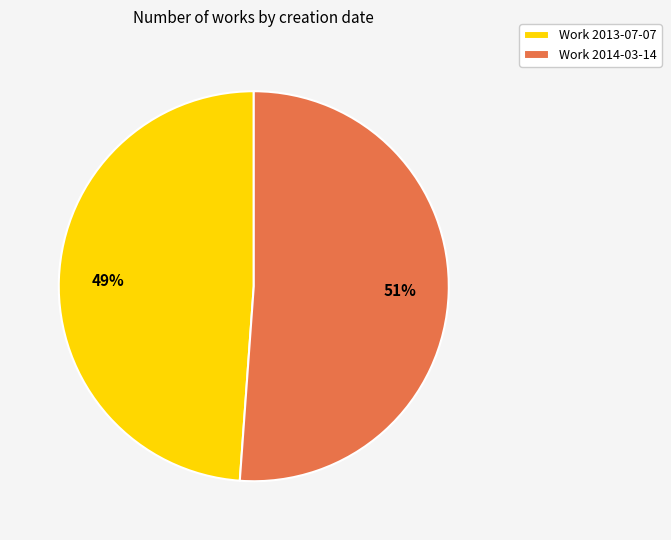

What is the largest slice in the pie chart?

Work 2014-03-14